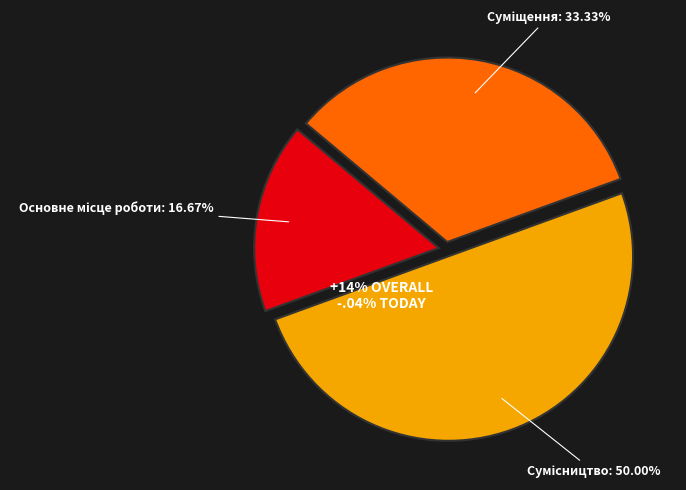

The Сумісництво slice represents 50% of the pie. True or false?

True